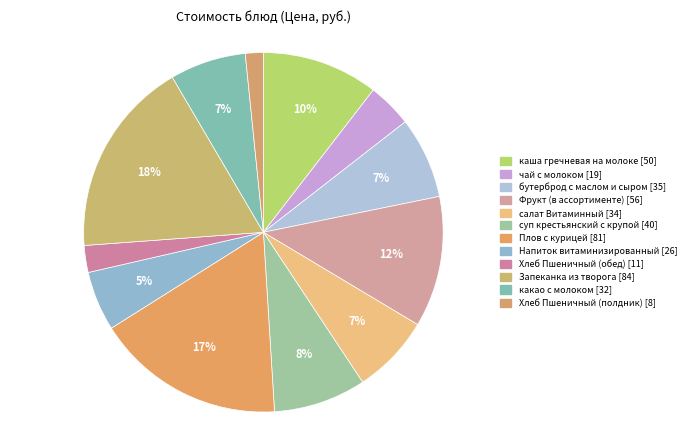

Which category has the smallest portion of the pie?

Хлеб Пшеничный (полдник)